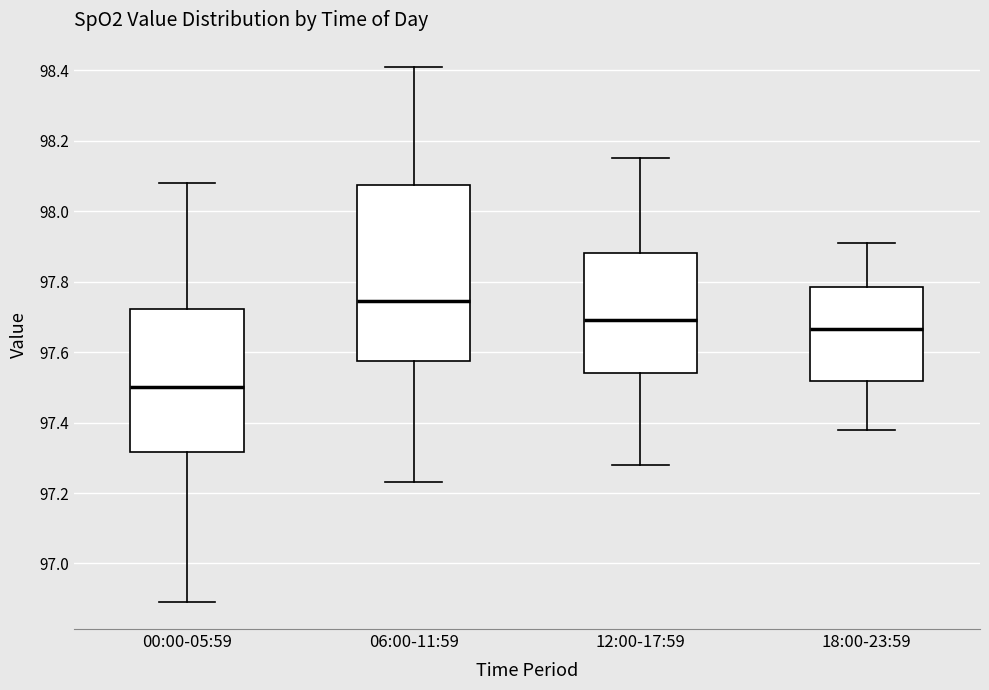

Reading left to right, read every box against the y-axis: the position of its median line, the range the box covers, and the ends of its whiskers. The values are not printed on the chart, so give them approximately, as read against the axis.

00:00-05:59: median 97.50, box 97.32 to 97.72, whiskers 96.90 to 98.08
06:00-11:59: median 97.74, box 97.58 to 98.08, whiskers 97.24 to 98.42
12:00-17:59: median 97.70, box 97.54 to 97.88, whiskers 97.28 to 98.16
18:00-23:59: median 97.66, box 97.52 to 97.78, whiskers 97.38 to 97.92